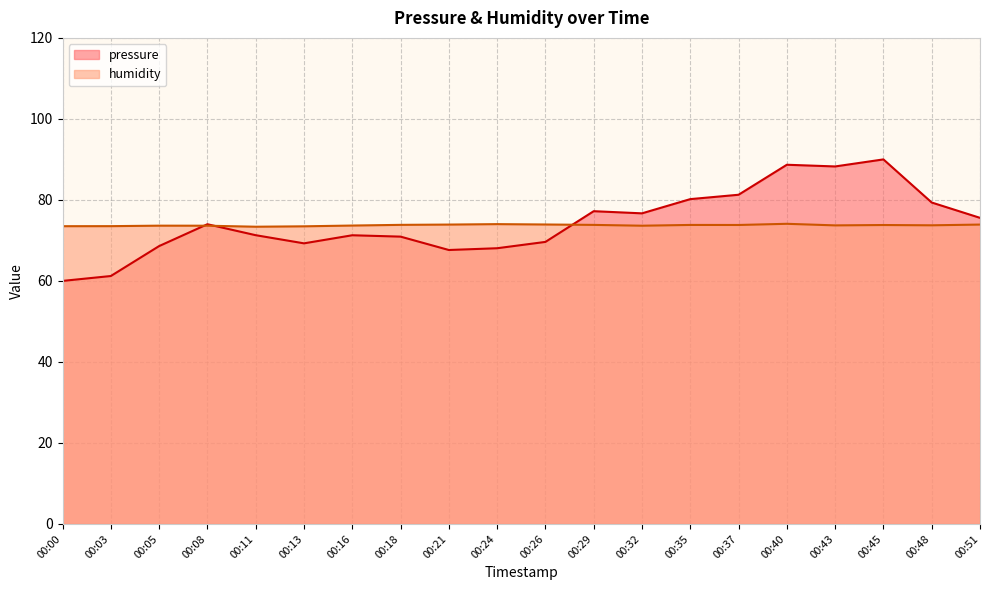

Is it true that humidity equals 36.7 at 00:48?

False